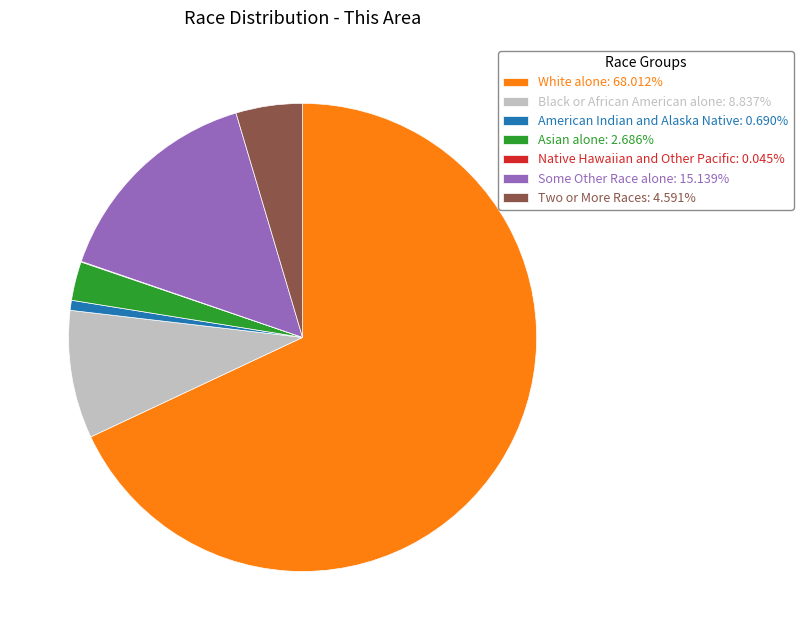

Does any single category account for the majority?

Yes